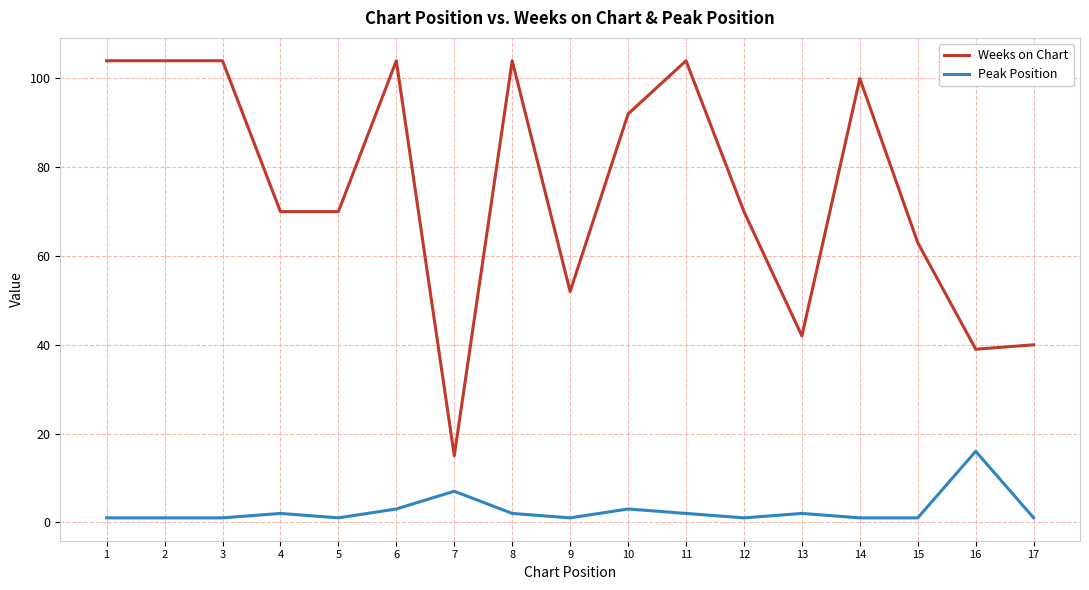

At which label is Peak Position closest to 8?

7